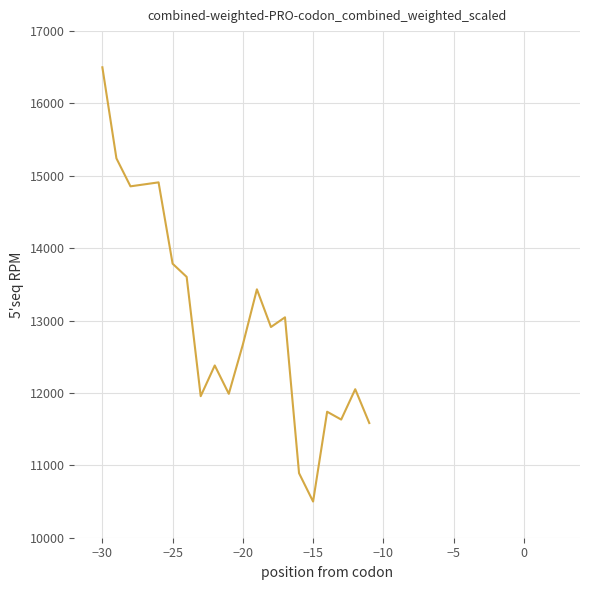

What is the difference between the maximum and minimum values?

6000.0